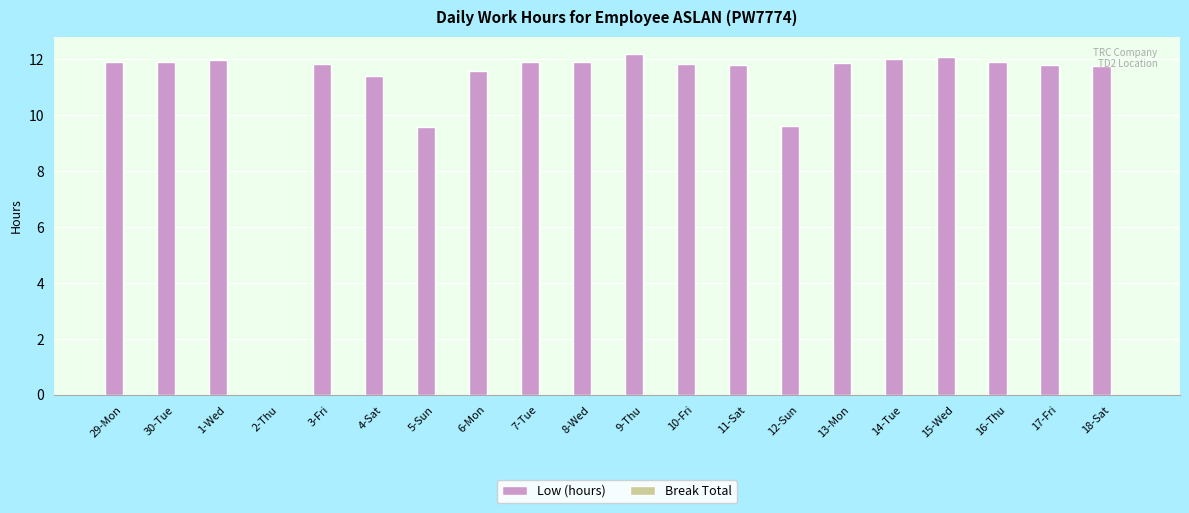

What is the maximum value shown in the chart?

12.2